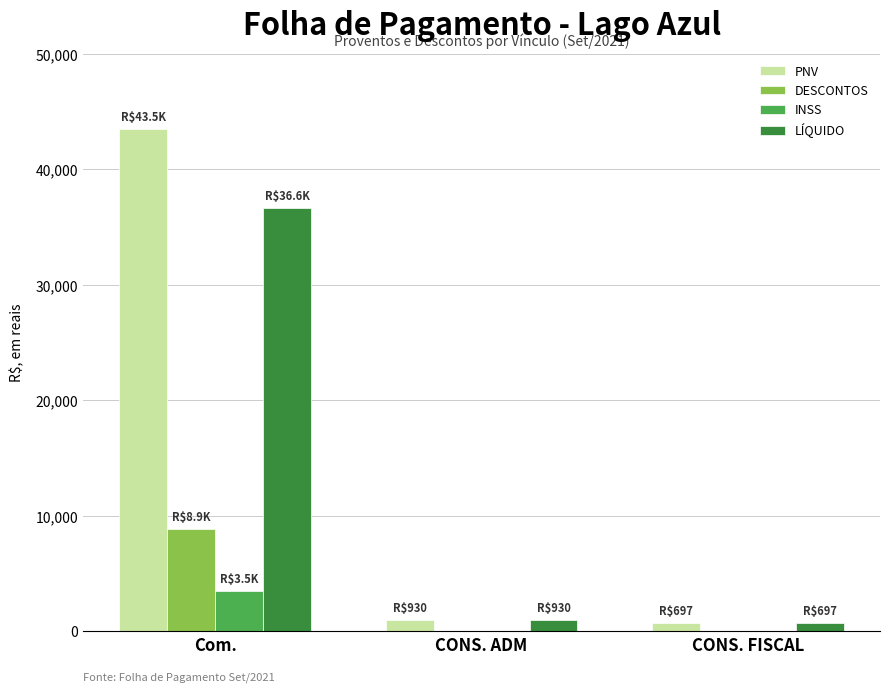

What is the difference between the LÍQUIDO values at CONS. ADM and Com.?

35699.8